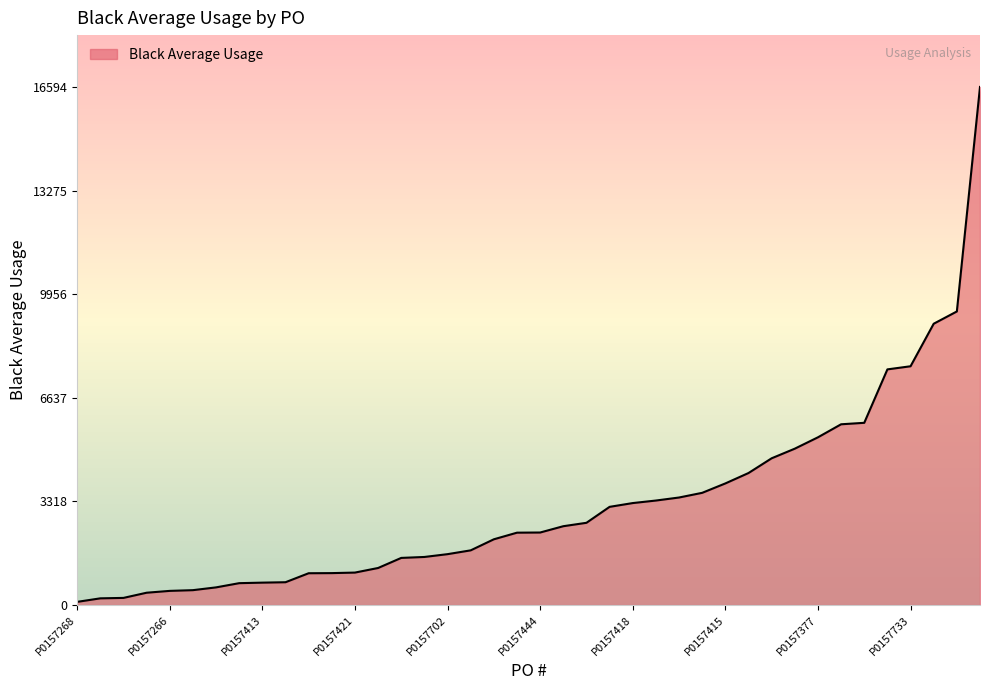

What is the difference between the maximum and minimum values?

16490